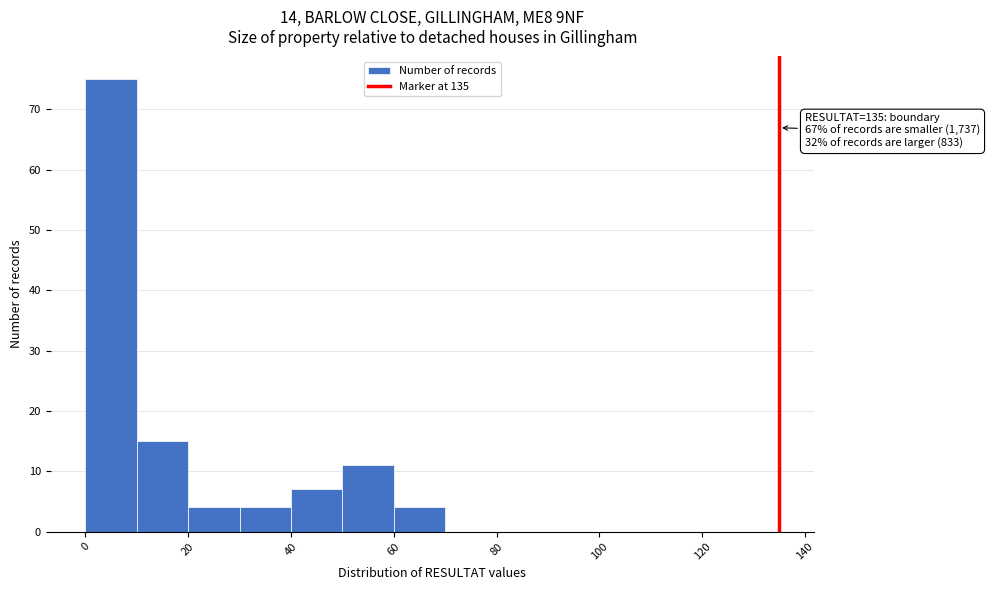

Over which range of the x-axis is the bar tallest?

0 to 10